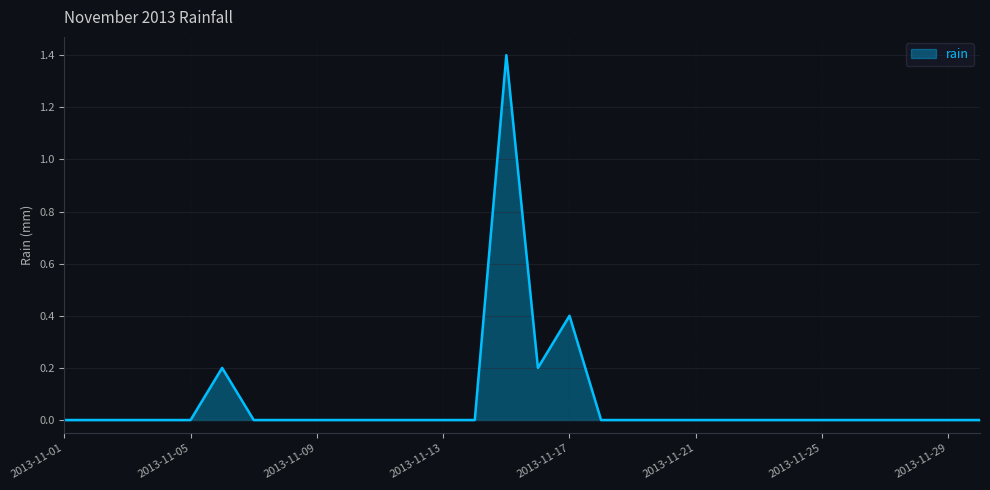

What is the difference between the maximum and minimum values?

1.4